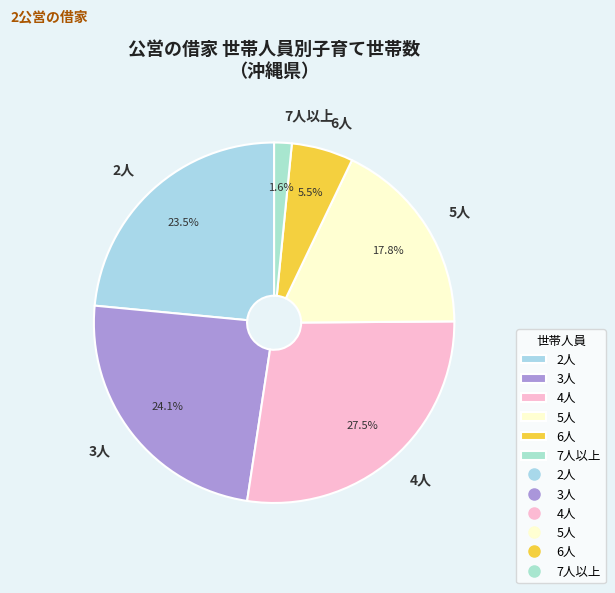

To the nearest percent, what is the difference between the 4人 and 2人 slice percentages?

4%